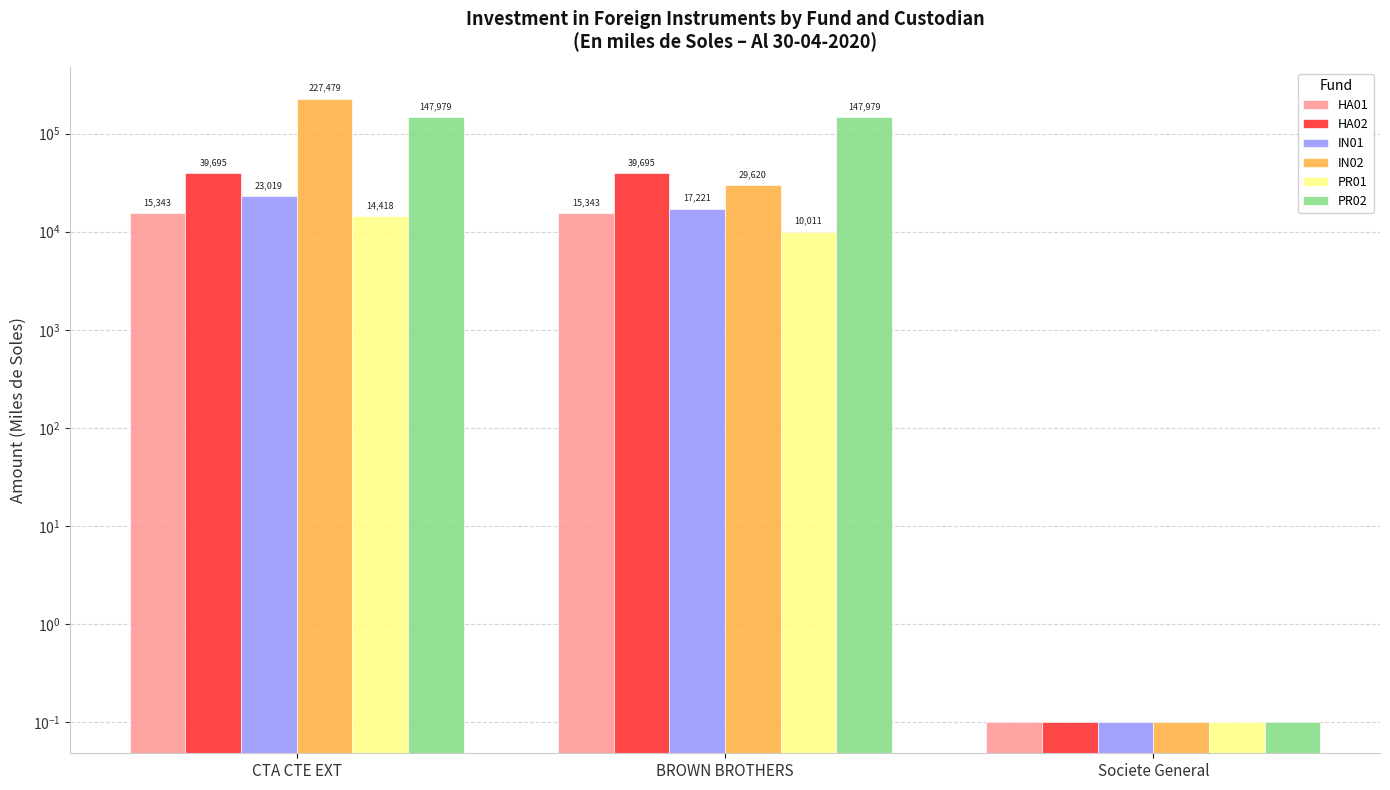

What is the approximate value of IN01 at CTA CTE EXT?

23018.6